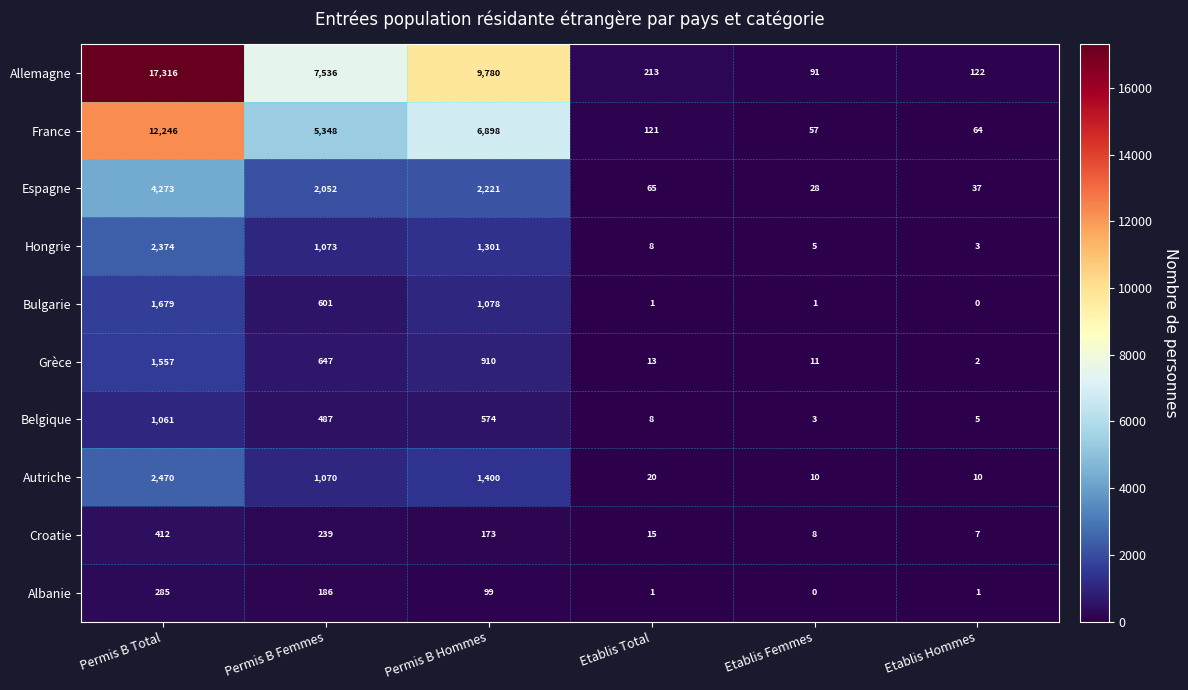

What is the spread (max minus min) of values at Etablis Femmes?

91